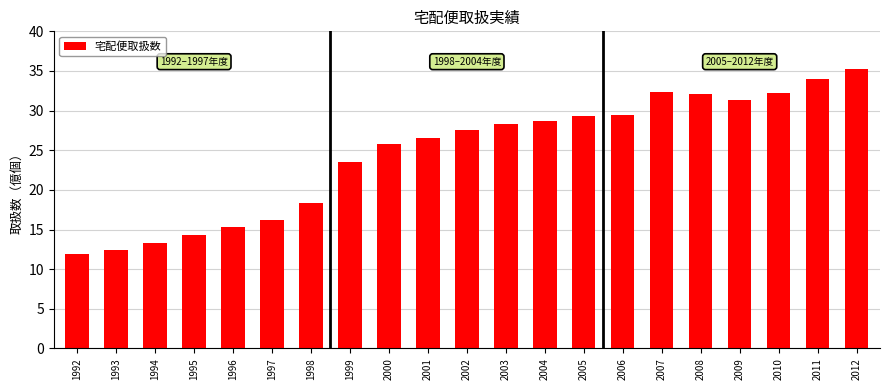

Is it true that the value at 1996 is 26.3?

False